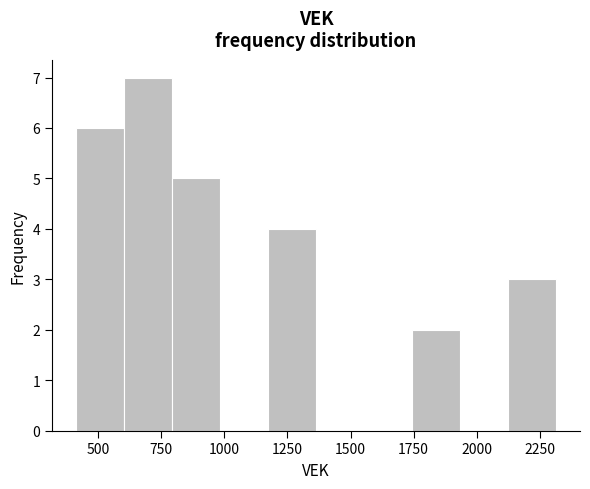

Around what value on the x-axis is the tallest bar? Give the approximate position of its centre, as read against the axis.

700